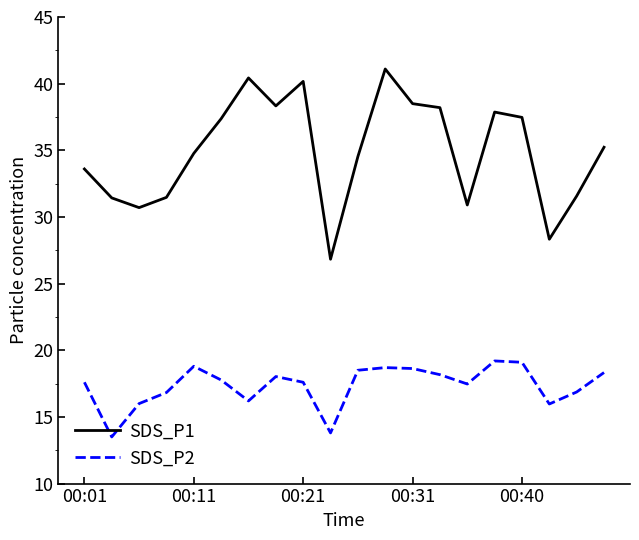

Which series has the widest spread of values?

SDS_P1